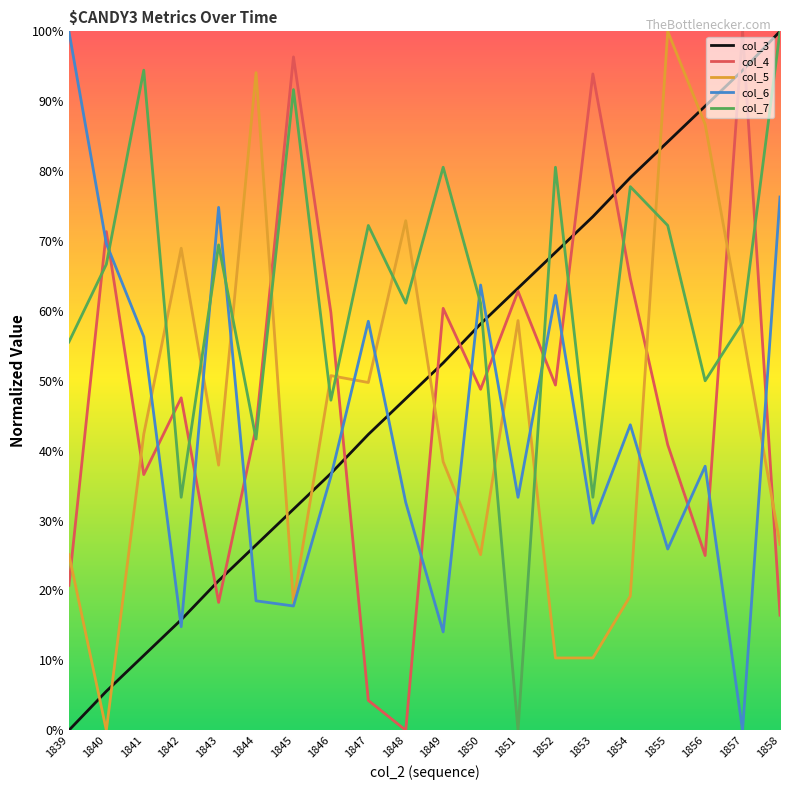

Where do col_3 and col_7 first cross each other?

1850 and 1851